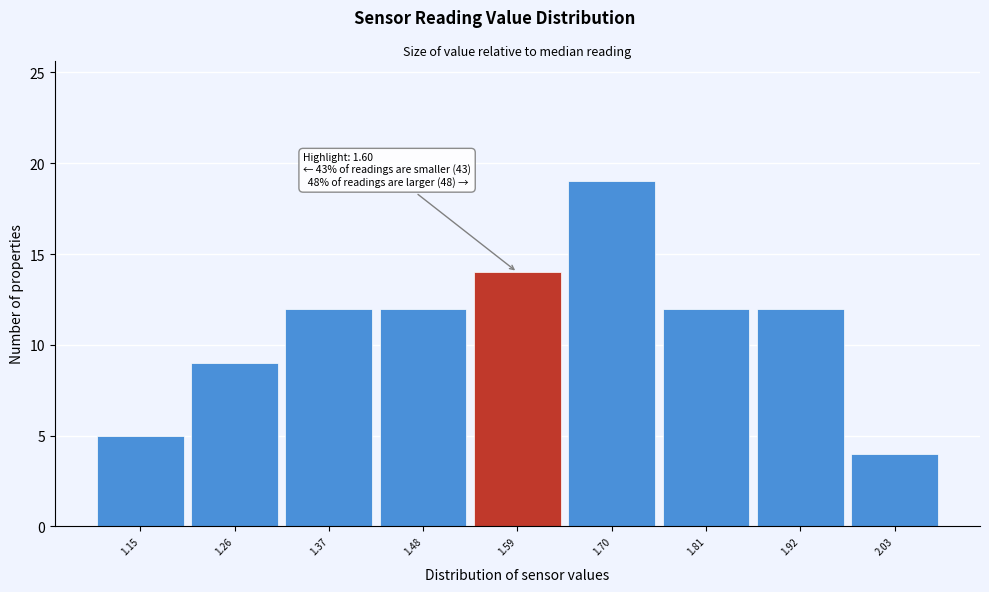

Which range on the x-axis has the tallest bar?

1.645 to 1.755